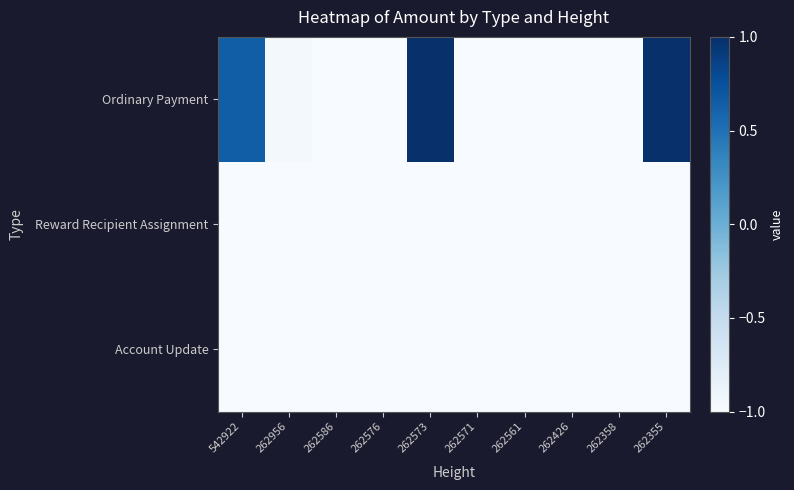

Which has a higher value, 262426 or 542922?

542922